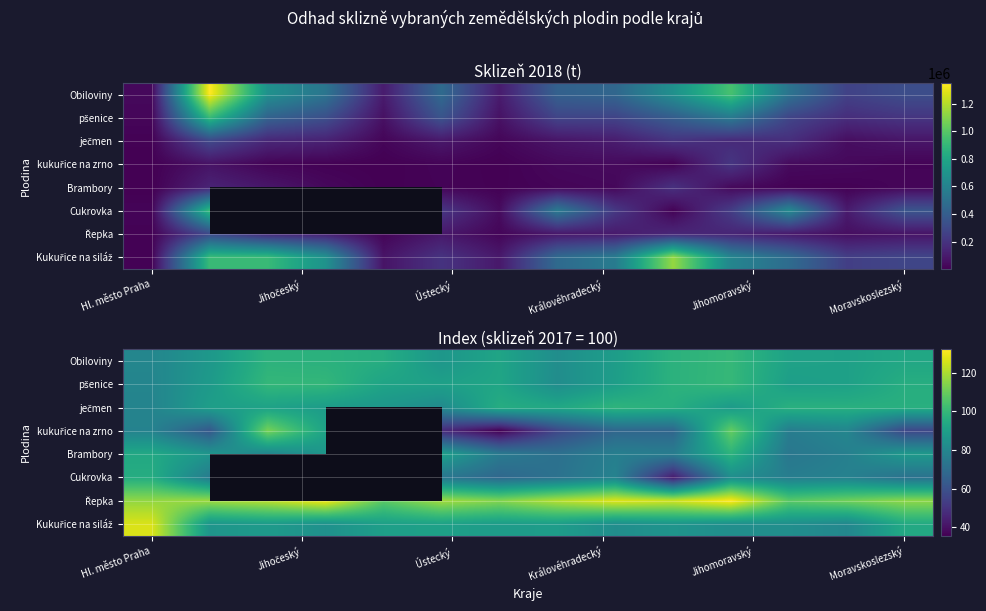

At how many categories does at least one series exceed 84?

14